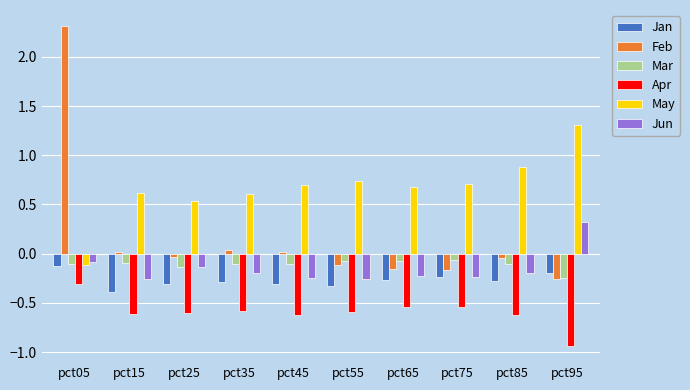

Which label corresponds to the largest value in the chart?

pct05